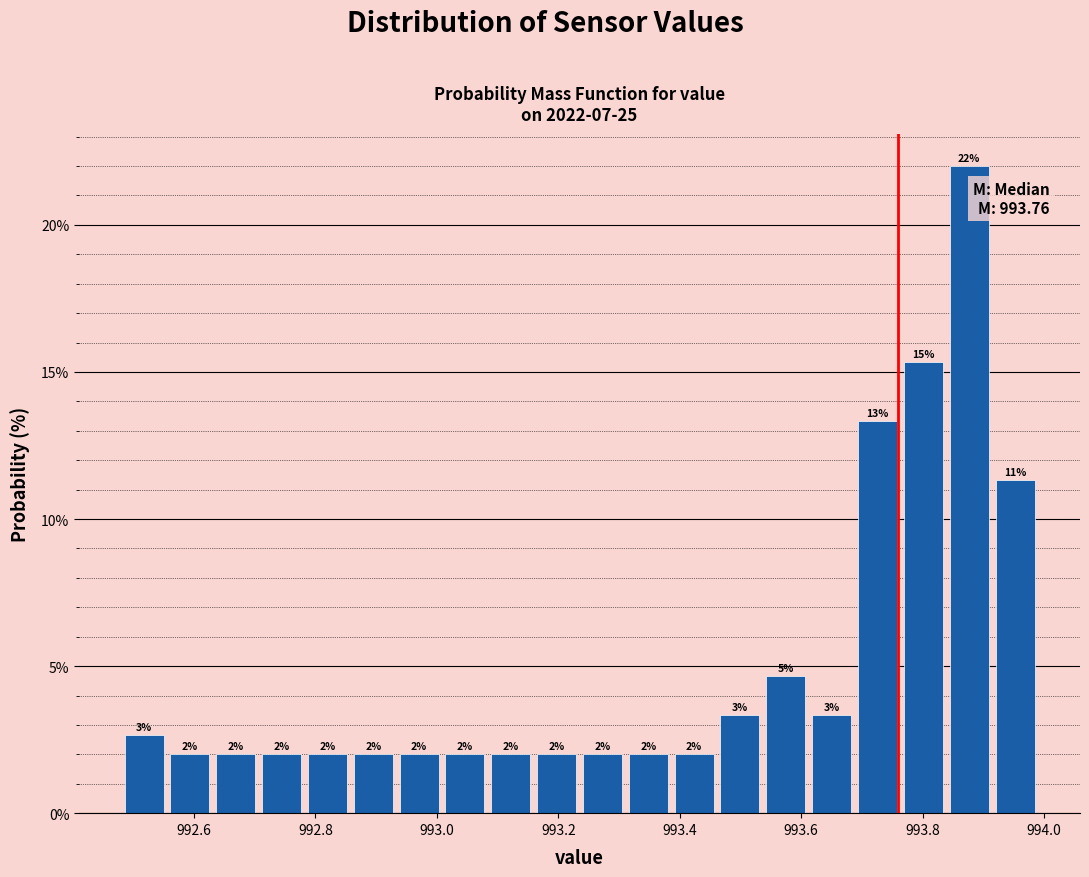

Read against the x-axis, roughly where is the centre of the tallest bar?

993.88